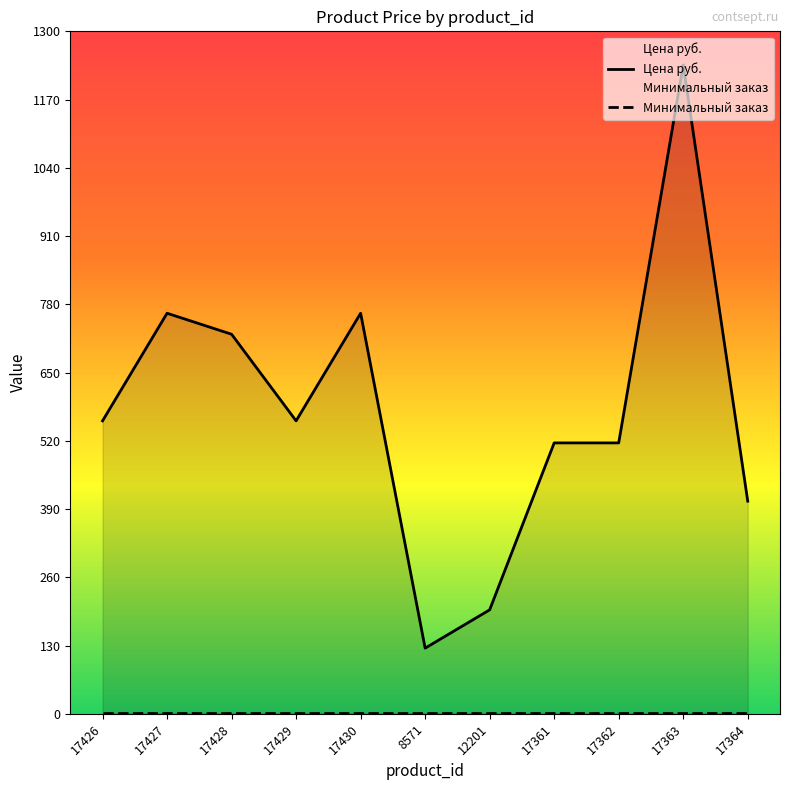

True or false: Цена руб. has a value of 1236 at 17363.

True